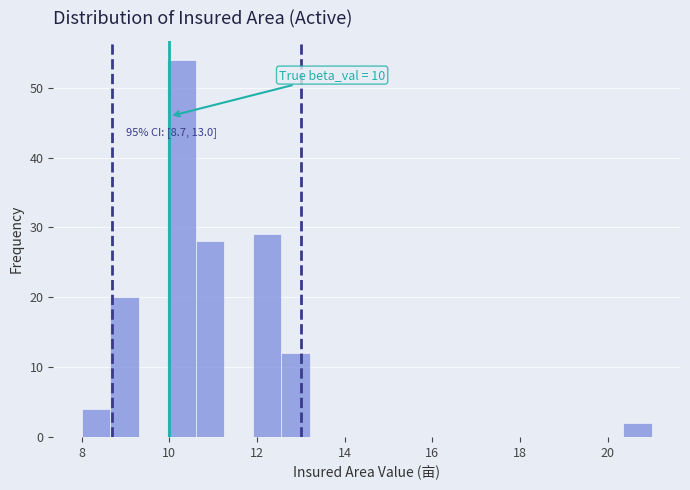

Around what value on the x-axis is the tallest bar? Give the approximate position of its centre, as read against the axis.

10.2